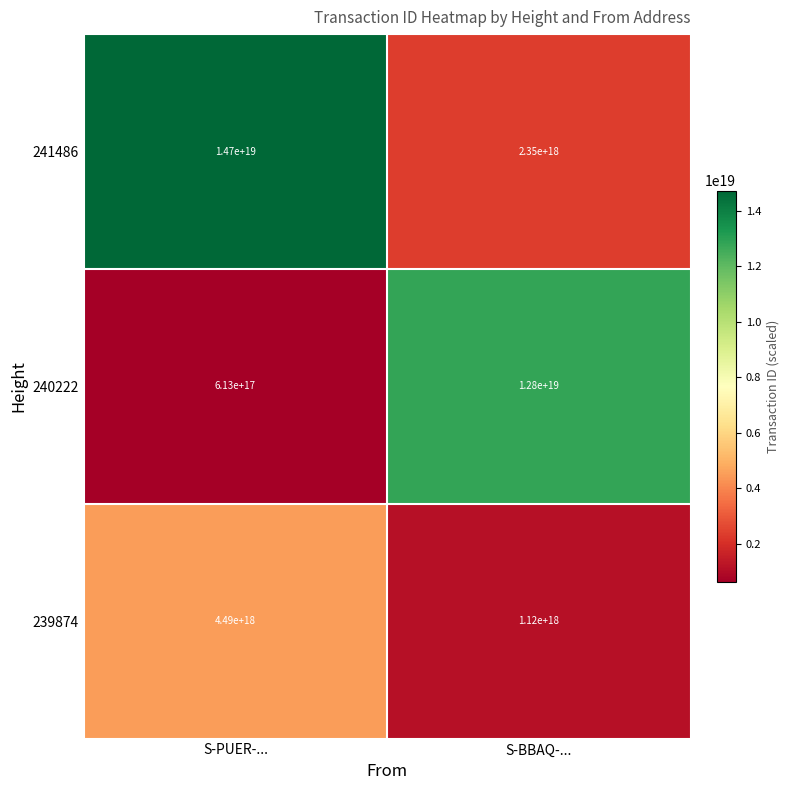

Which category has the highest value in the 241486 series?

S-PUER-...